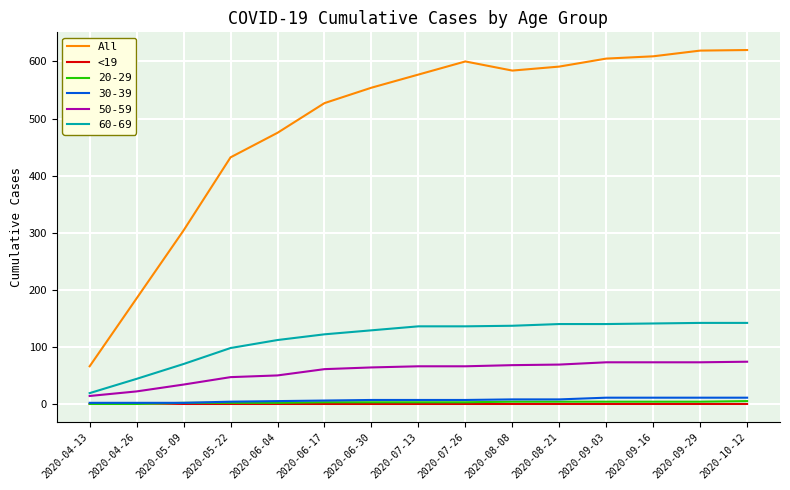

The All series shows 980 at 2020-09-16. True or false?

False